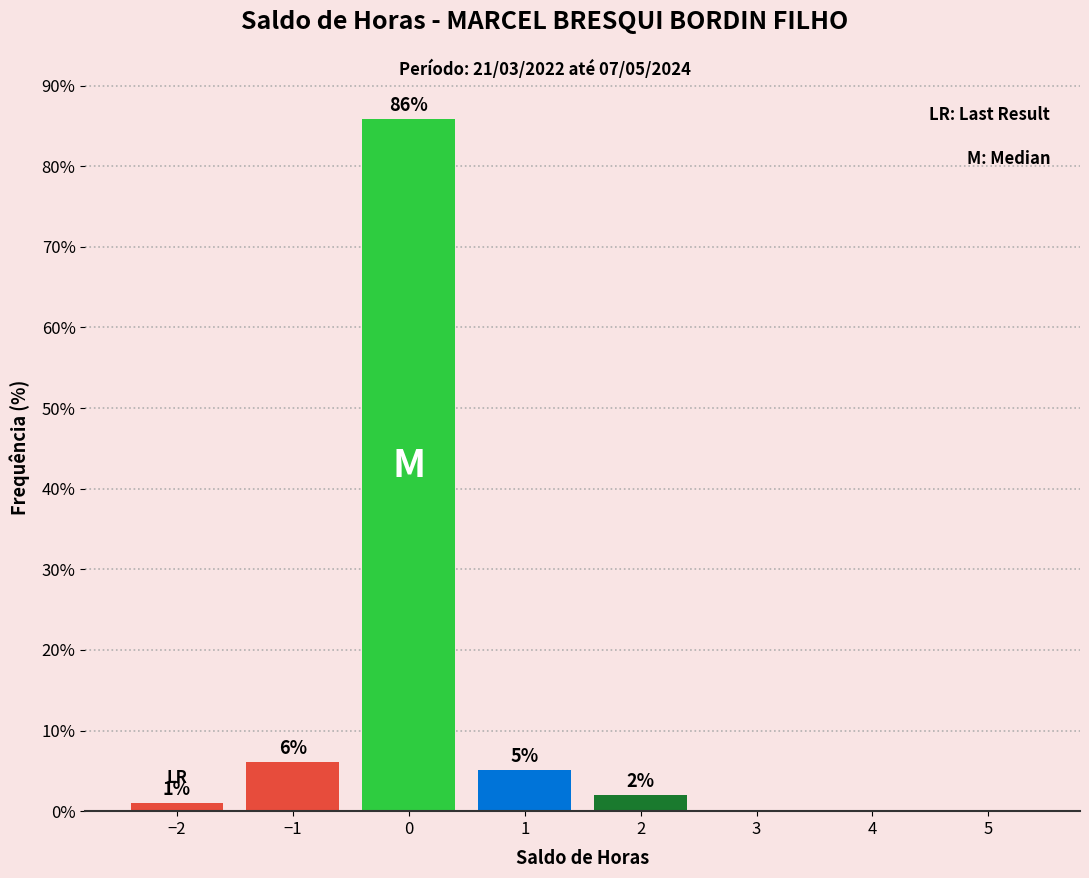

Approximately how many times larger is the value at 1 compared to −1?

0.8